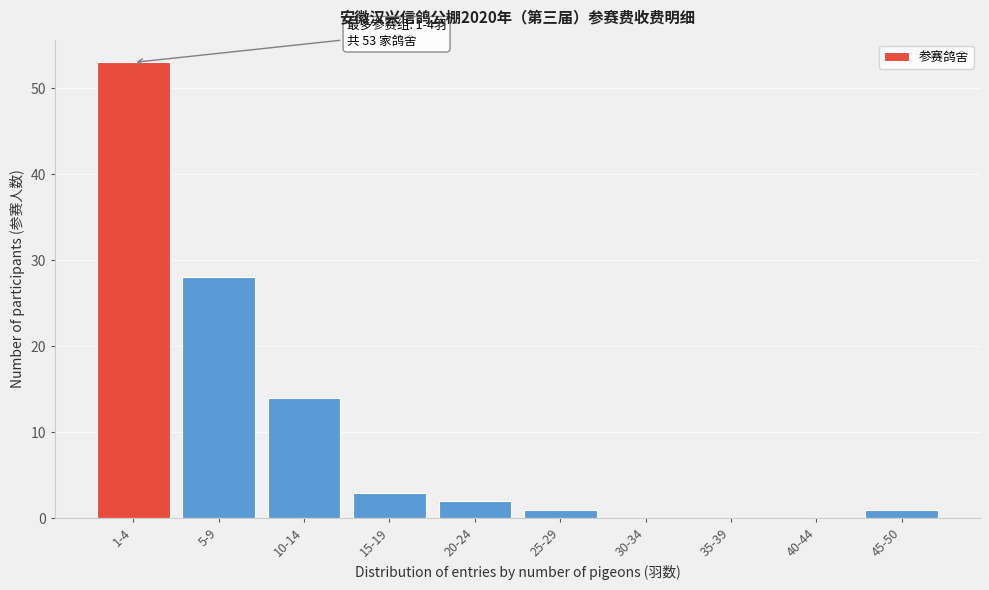

Reading left to right, what are all the values shown in this chart?

1-4=53	5-9=28	10-14=14	15-19=3	20-24=2	25-29=1	30-34=0	35-39=0	40-44=0	45-50=1